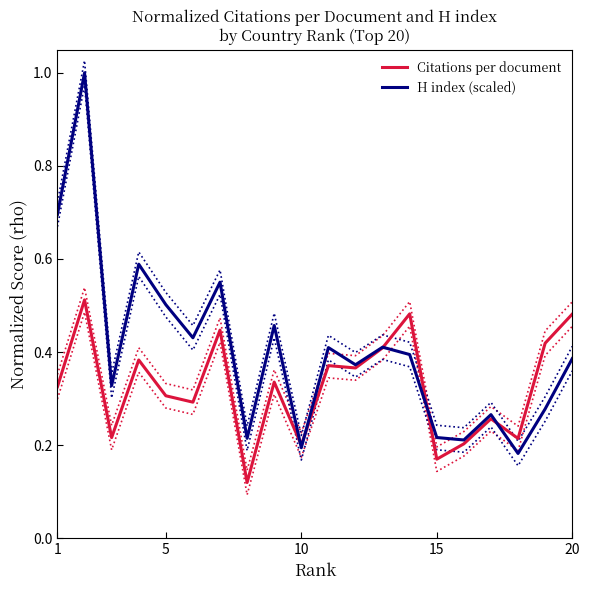

True or false: Citations per document has a value of 0.7 at 20.

False